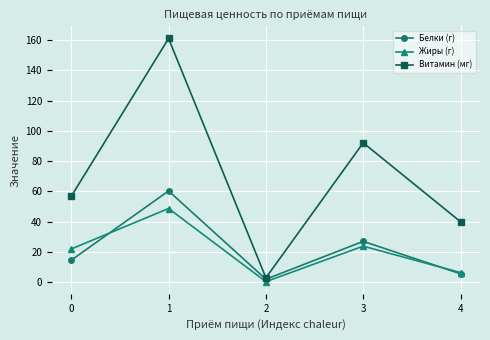

Which series has the largest total across all categories?

Витамин (мг)